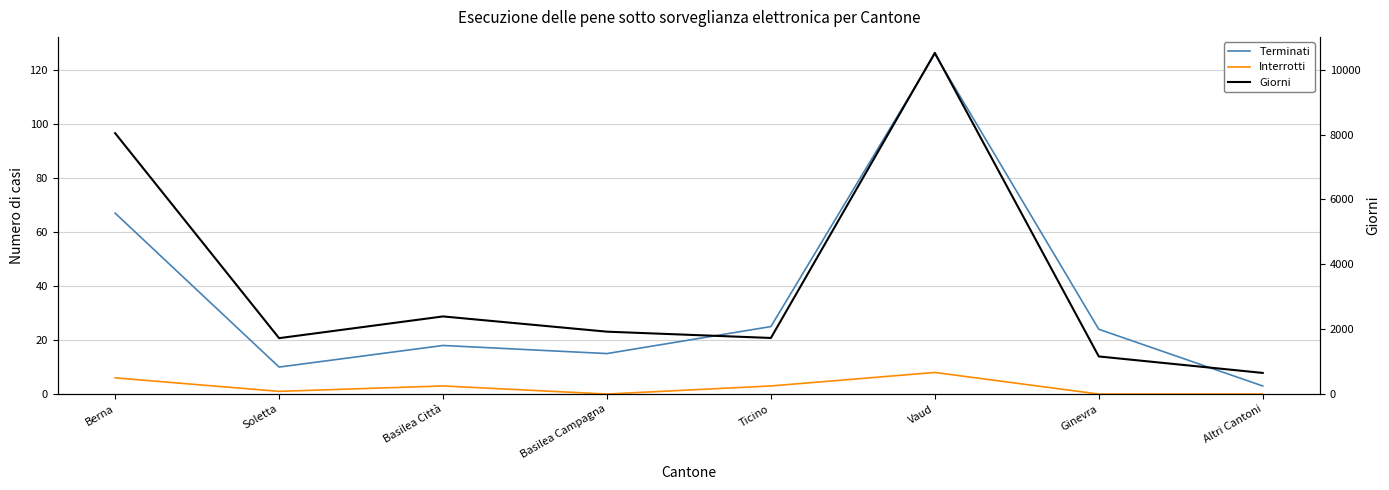

How many lines are shown in the chart?

3